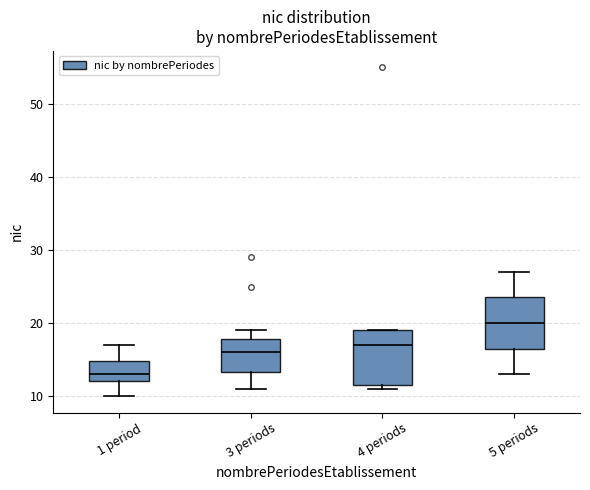

Reading left to right, read every box against the y-axis: the position of its median line, the range the box covers, and the ends of its whiskers. The values are not printed on the chart, so give them approximately, as read against the axis.

1 period: median 13, box 12 to 15, whiskers 10 to 17
3 periods: median 16, box 13 to 18, whiskers 11 to 19
4 periods: median 17, box 12 to 19, whiskers 11 to 19
5 periods: median 20, box 17 to 24, whiskers 13 to 27